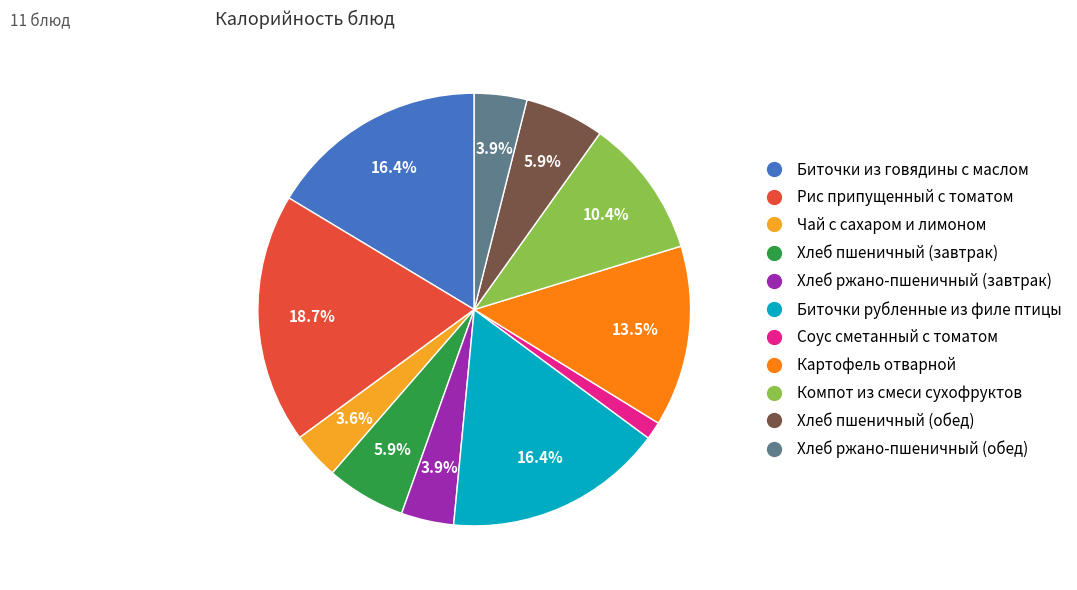

Which has a higher value, Хлеб ржано-пшеничный (обед) or Соус сметанный с томатом?

Хлеб ржано-пшеничный (обед)